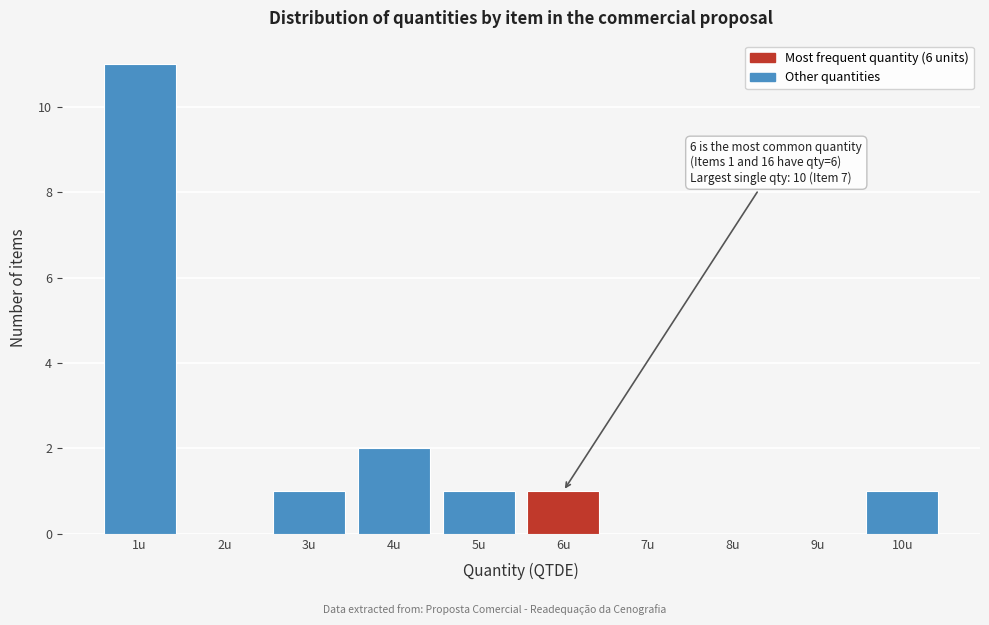

Which range on the x-axis has the tallest bar?

0.5 to 1.5